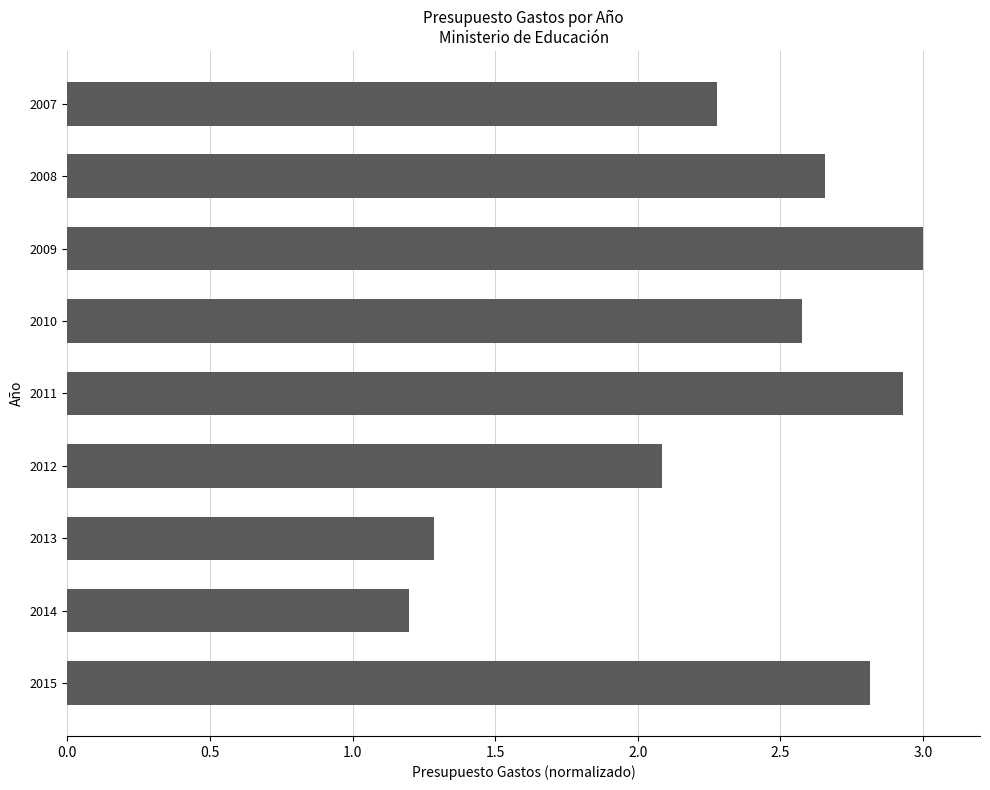

The chart shows a value of 0.5 at 2013. True or false?

False